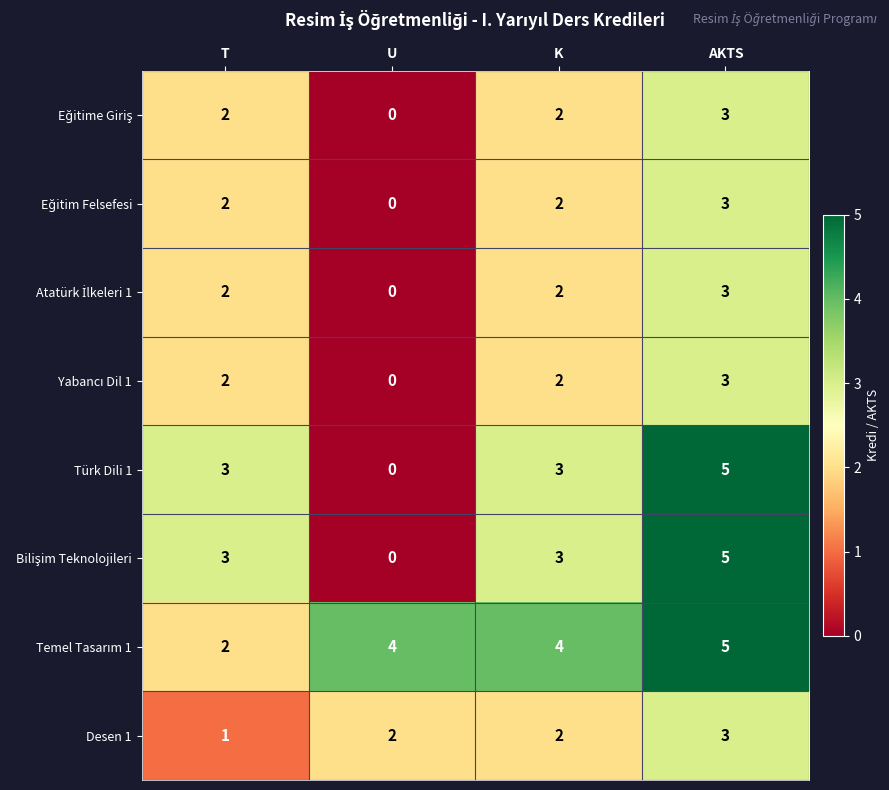

The value of Desen 1 at T is 1. True or false?

True